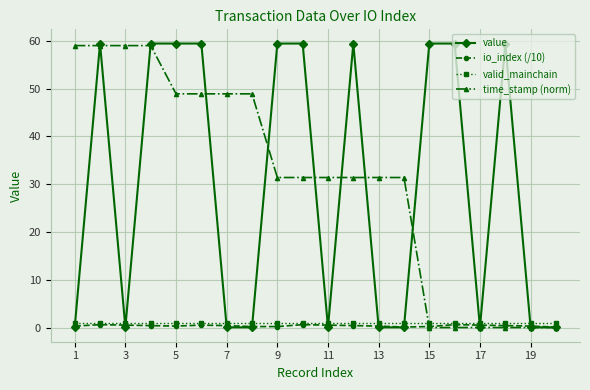

What is the sum of all valid_mainchain values?

20.0